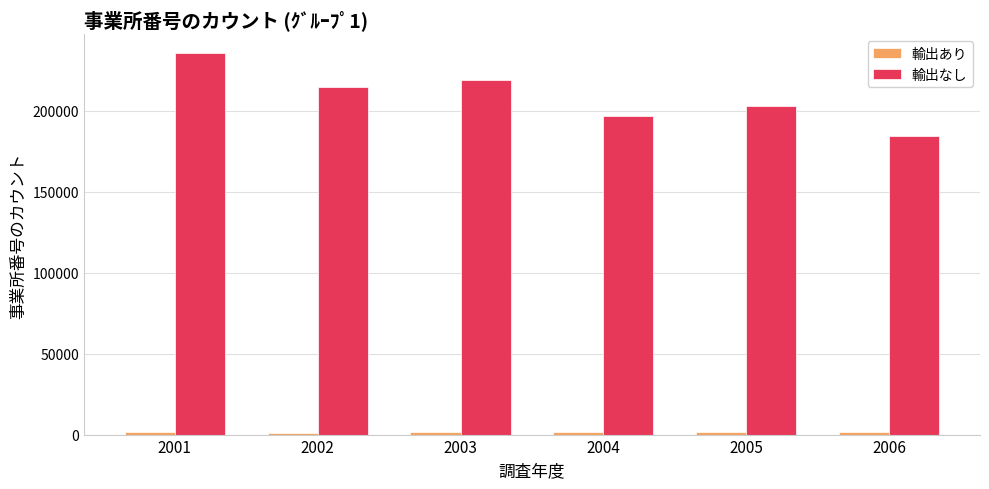

What is the greatest value displayed?

235474